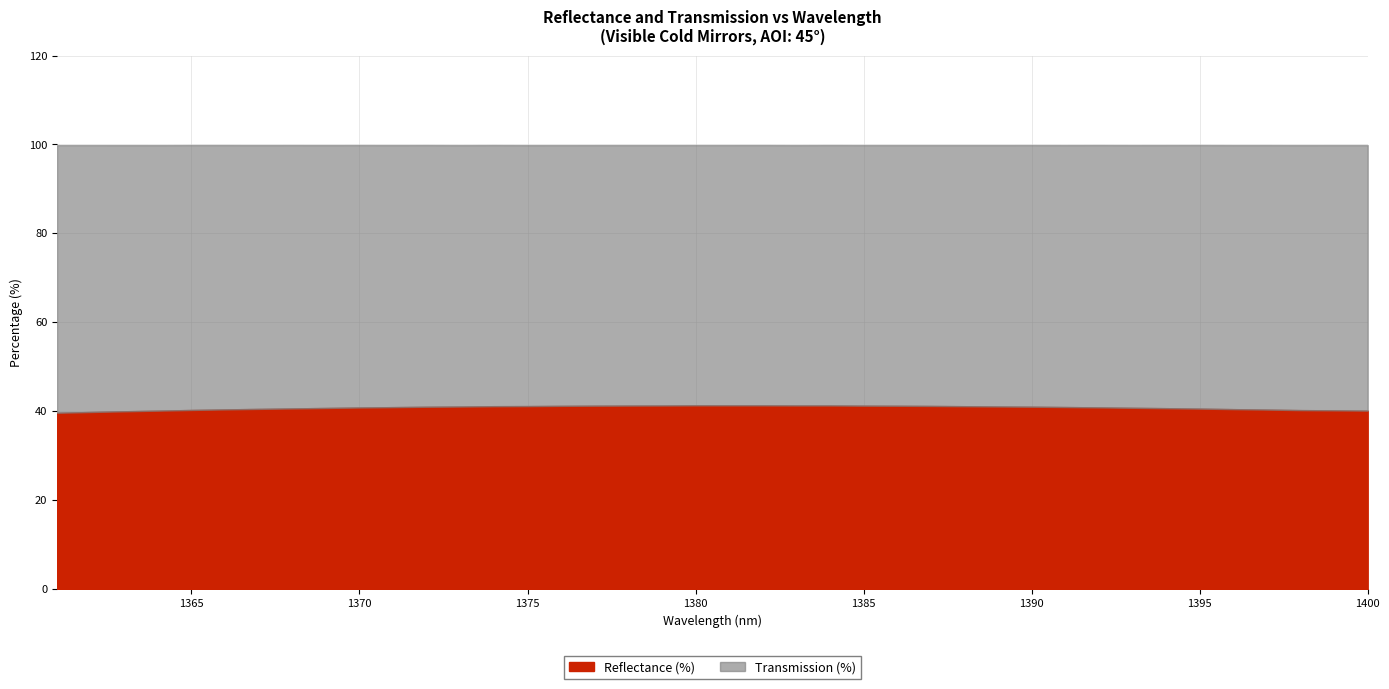

What value does the Reflectance (%) series have at 1398?

40.3